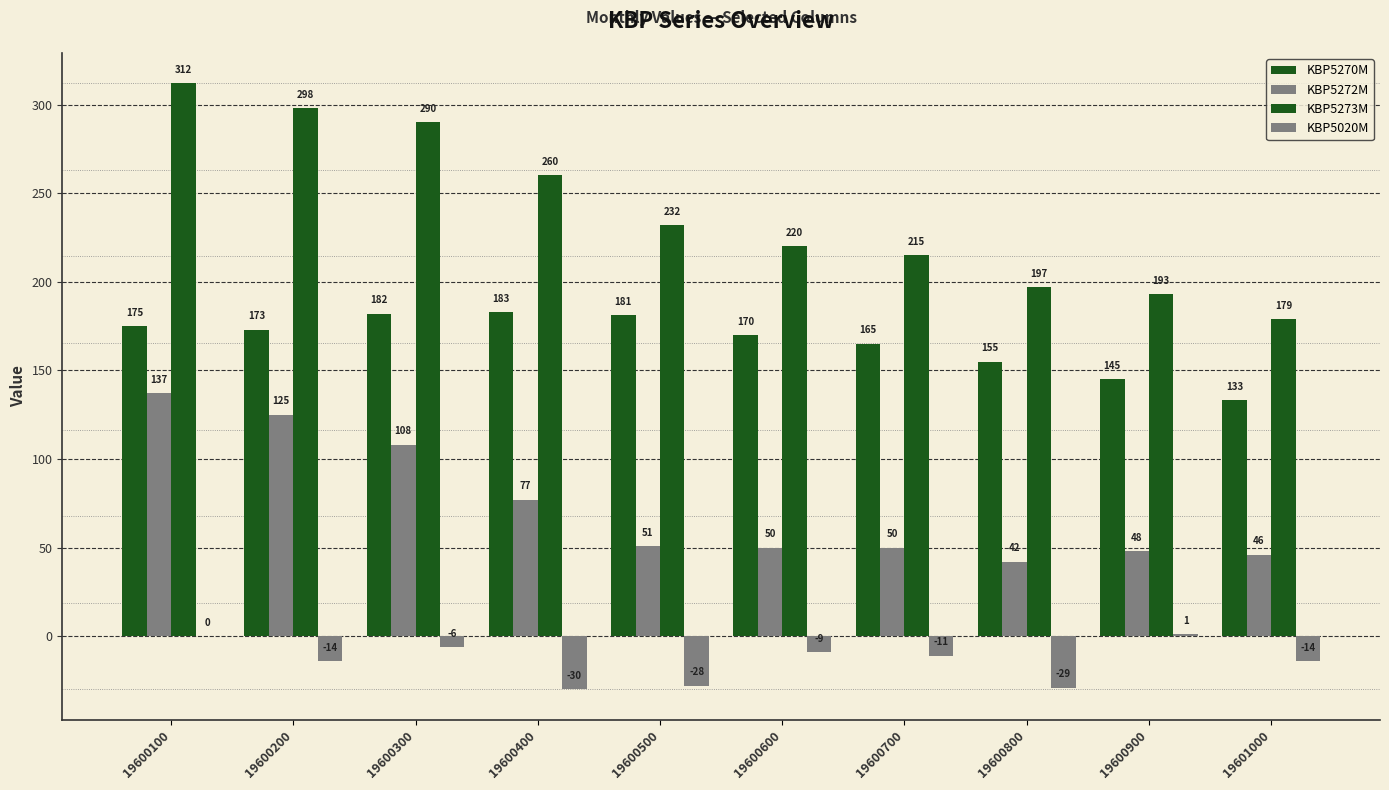

What is the value of the KBP5020M bar at the 10th from the left?

-14